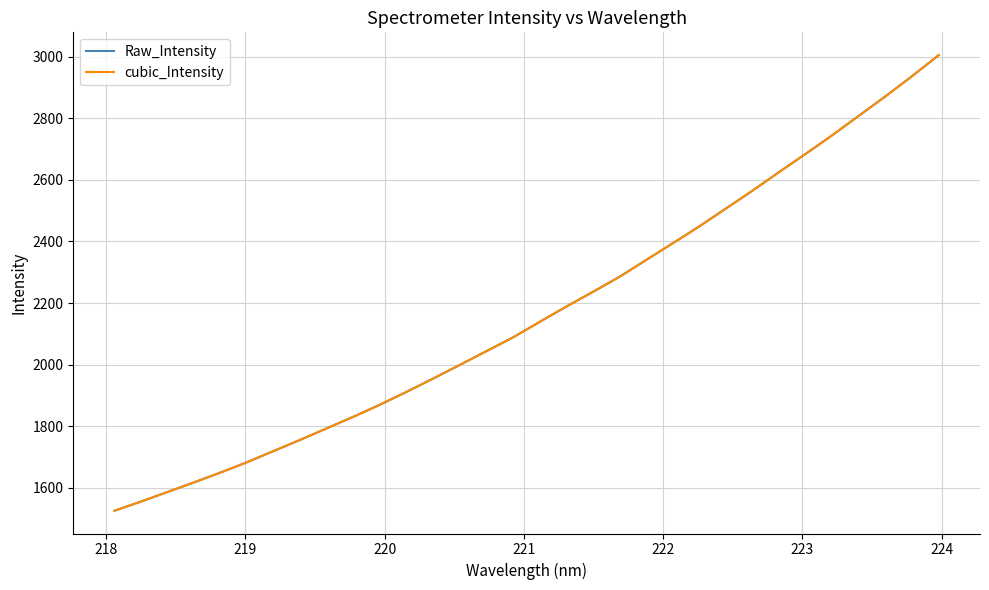

How many data points are above 2139?

16